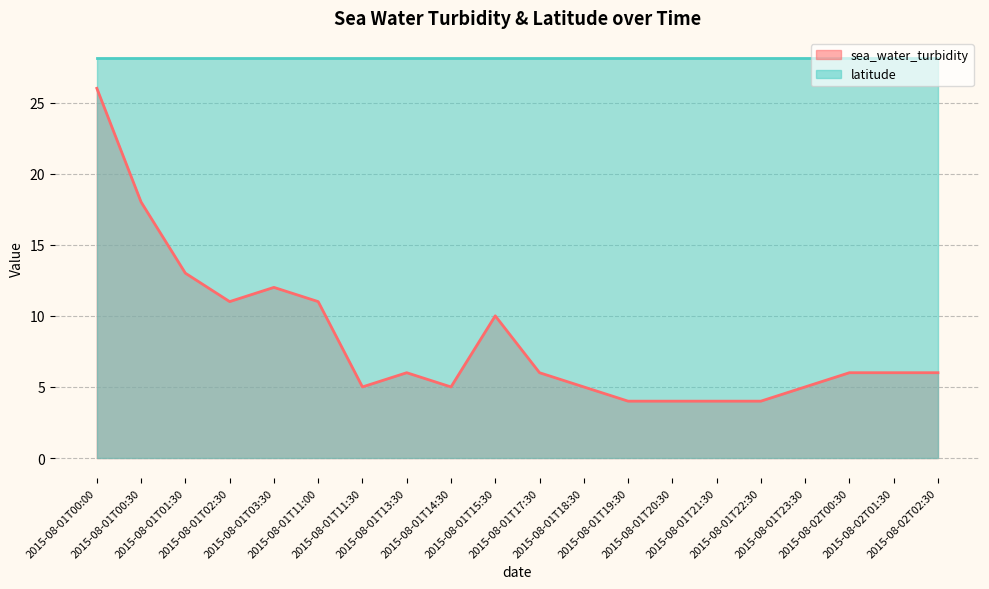

What is the label of the 20th point from the left?

2015-08-02T02:30